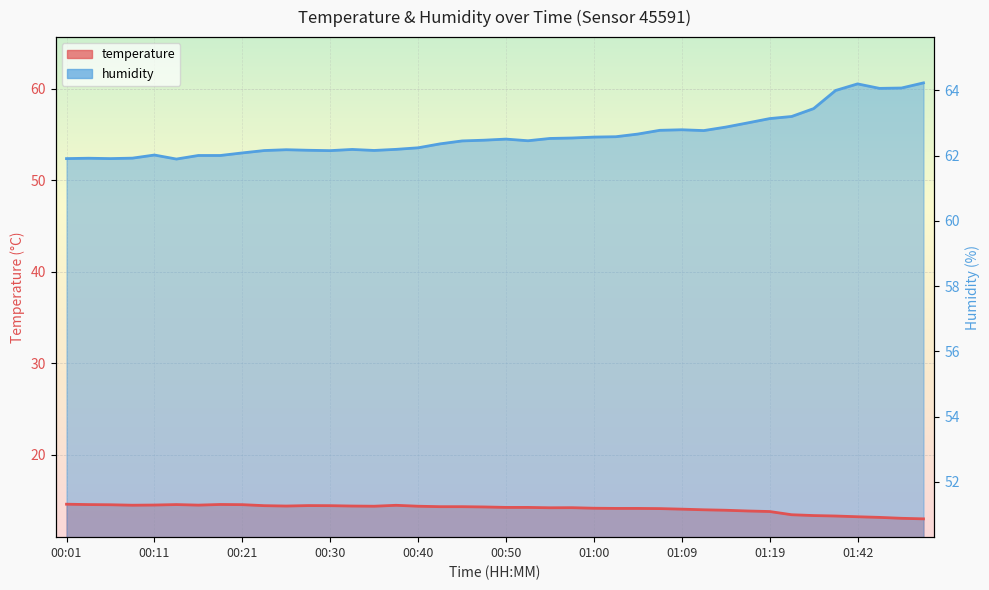

True or false: humidity and temperature intersect in this chart.

False